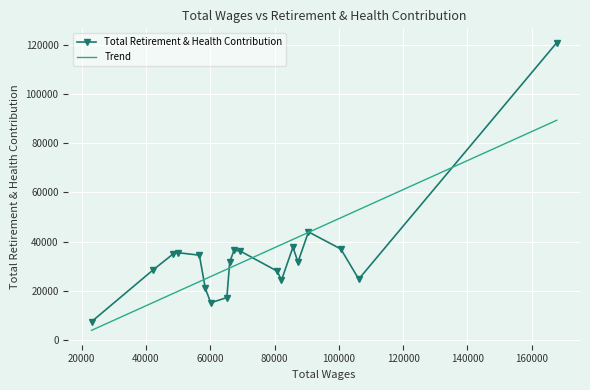

What is the value of the Total Retirement & Health Contribution point at the 4th from the left?

35460